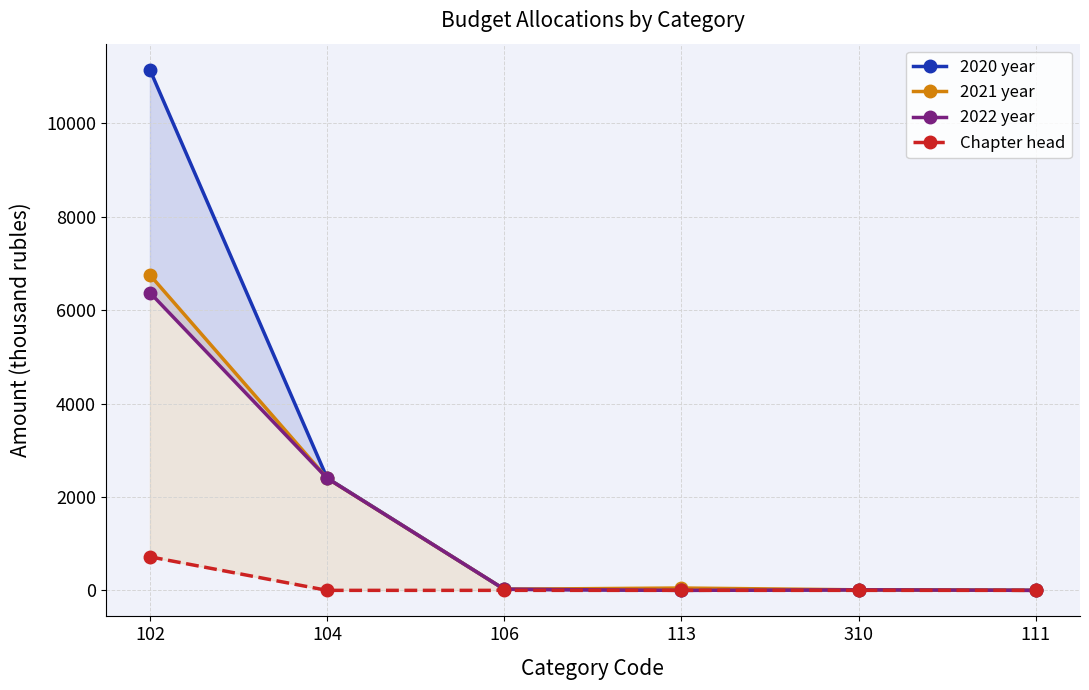

Is it true that 2020 year equals 3902.1 at 102?

False